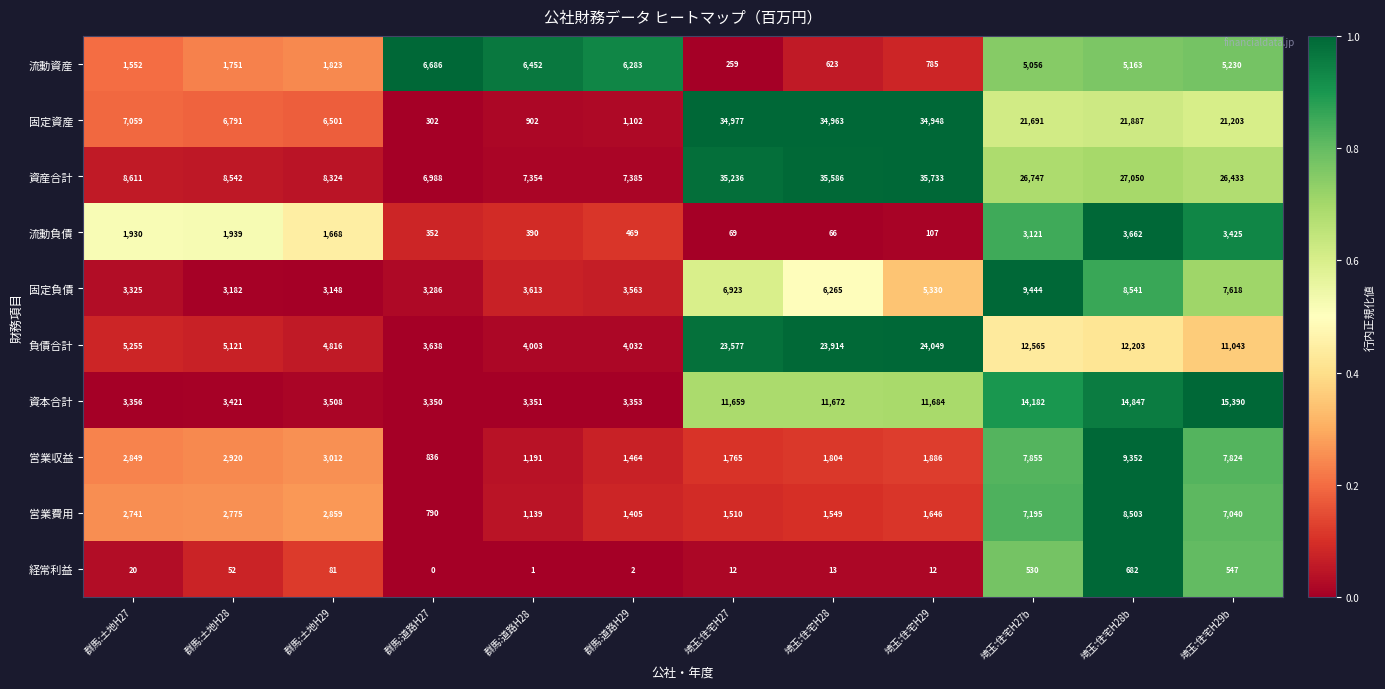

What is the approximate value of 営業費用 at 埼玉:住宅H27b, to the nearest 50?

7200